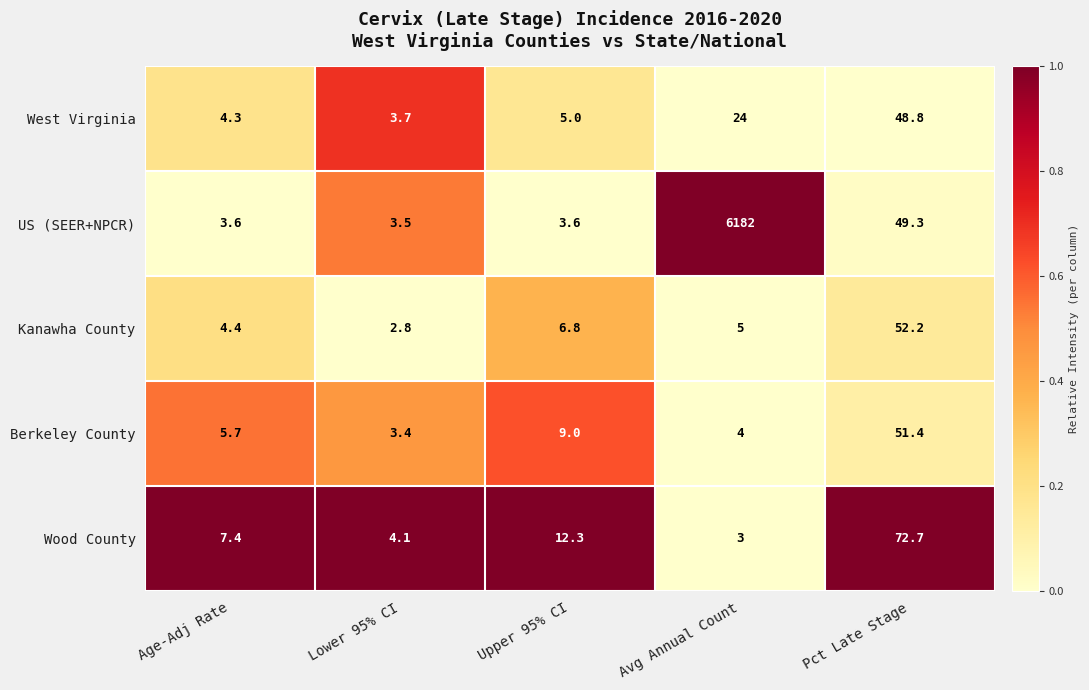

The West Virginia series shows 6.4 at Lower 95% CI. True or false?

False